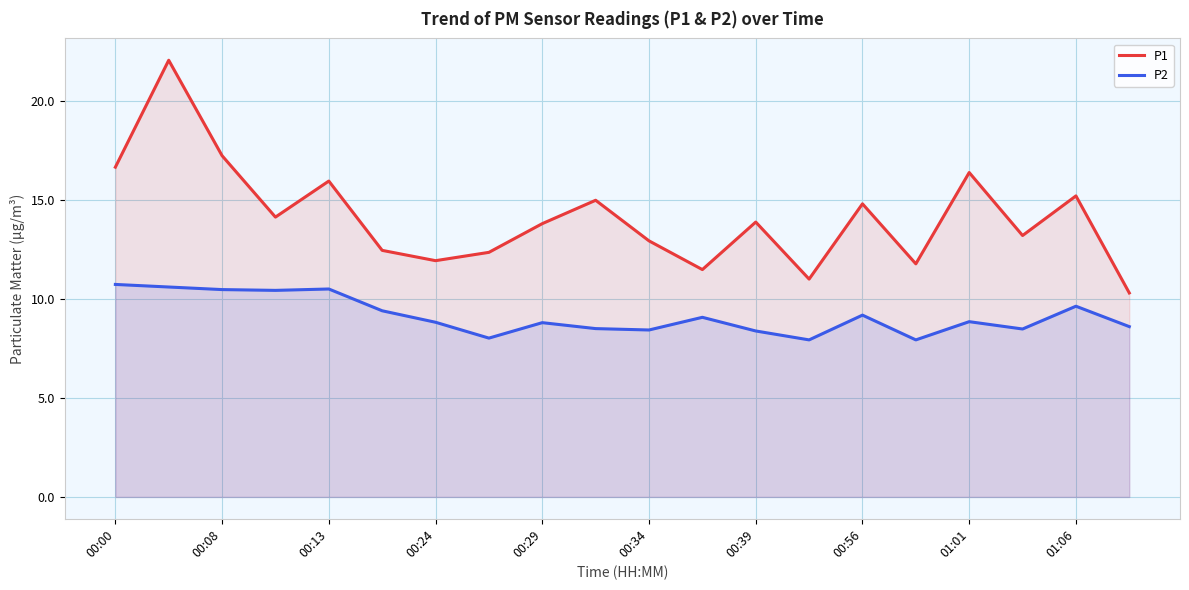

What position from the right is 11?

9